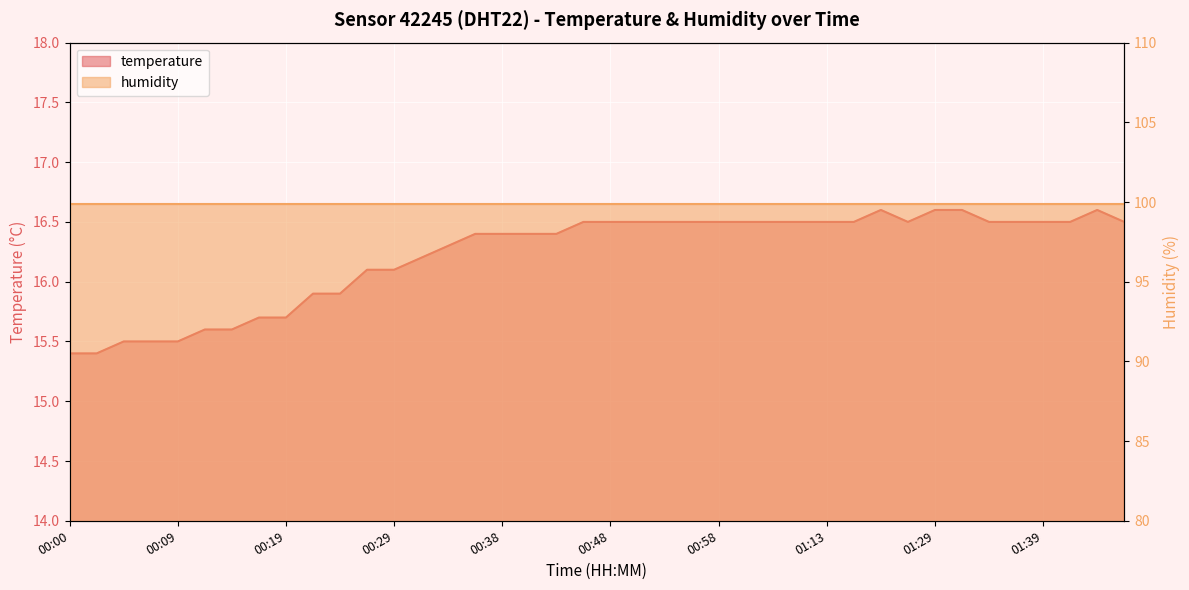

At which category does the data reach its first local valley?

01:26